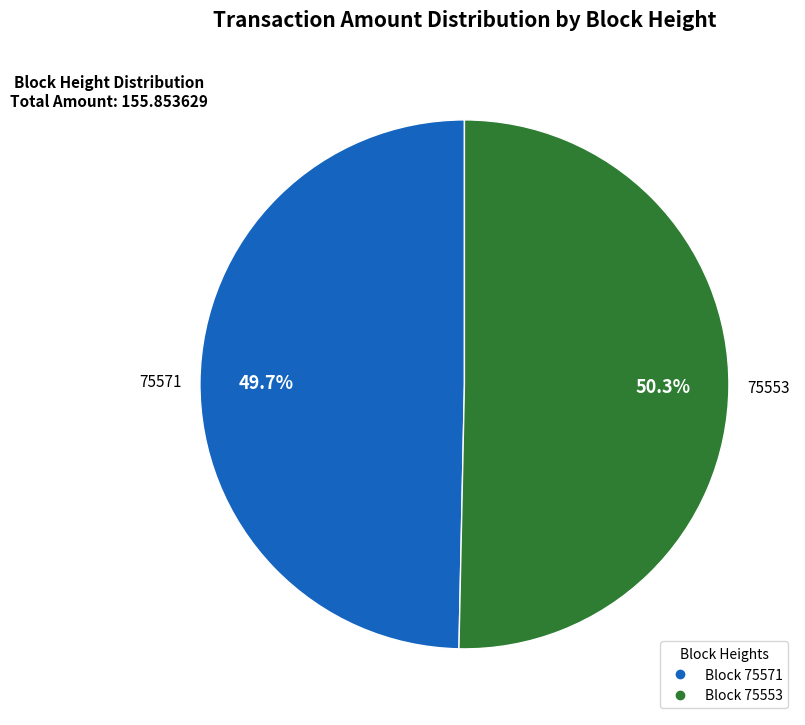

Is there any slice that represents more than half of the pie?

Yes